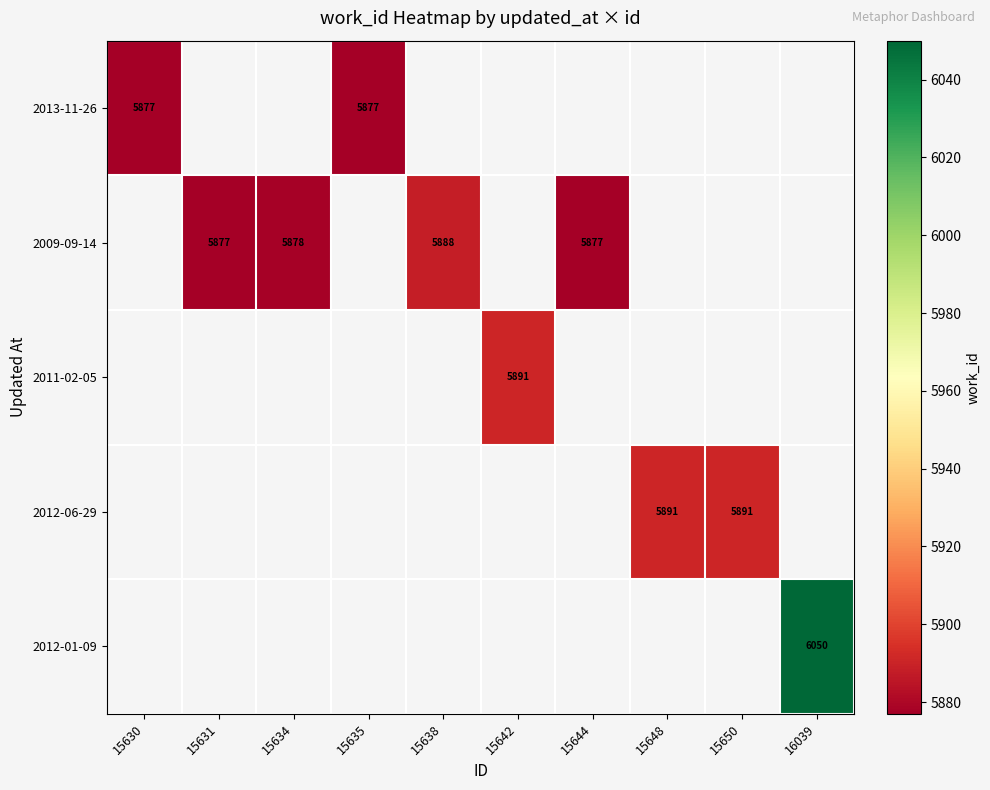

The value of 2013-11-26 at 15635 is 7831. True or false?

False